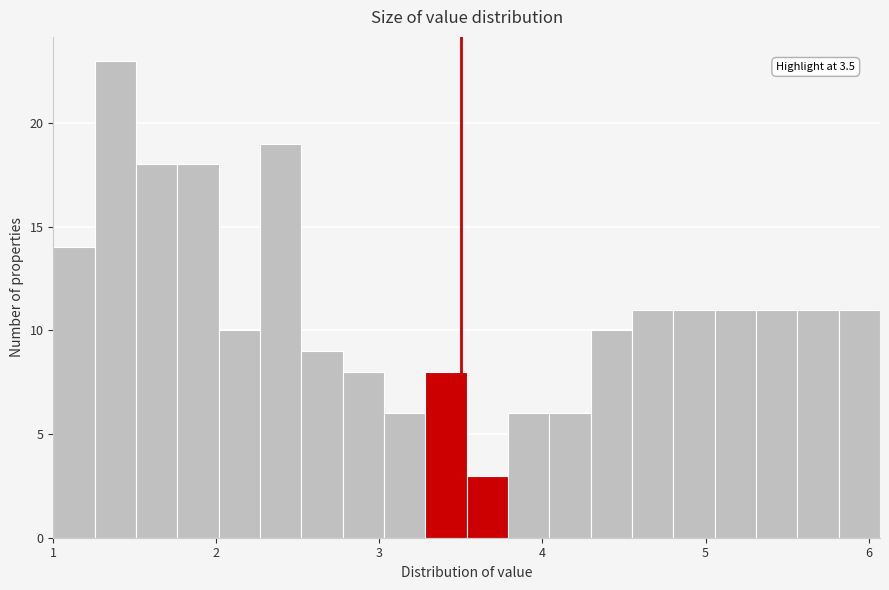

Around what value on the x-axis is the tallest bar? Give the approximate position of its centre, as read against the axis.

1.4